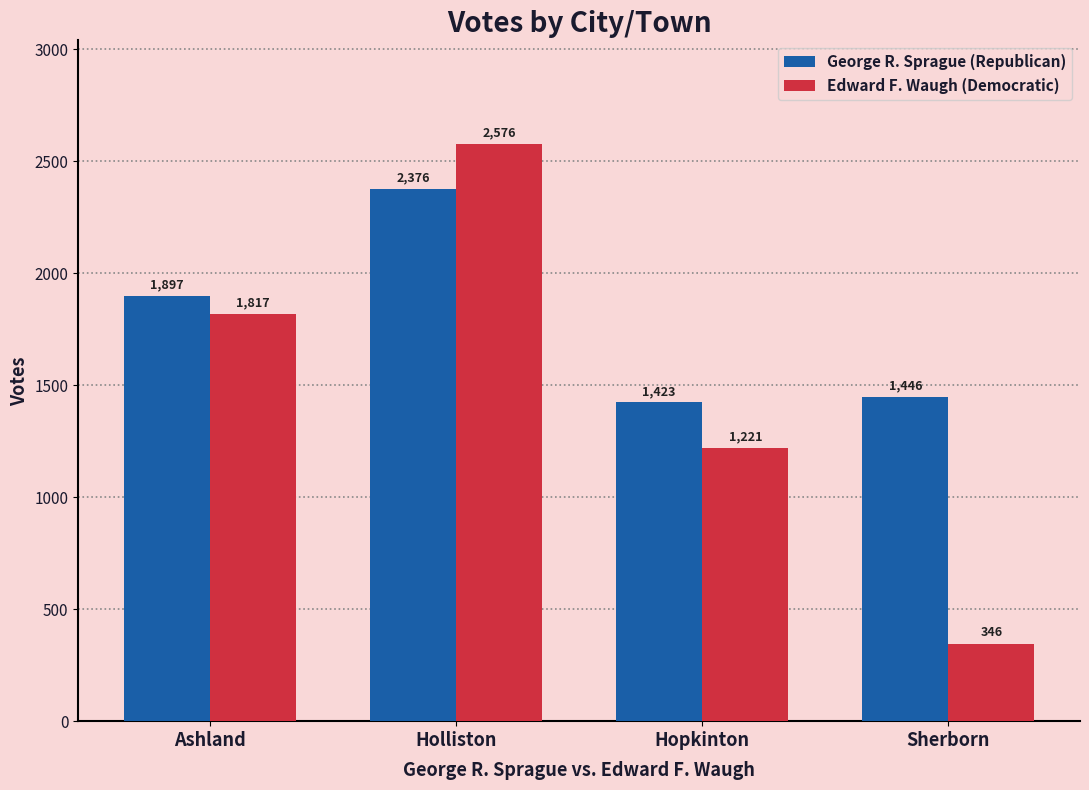

Which series has the largest total across all categories?

George R. Sprague (Republican)